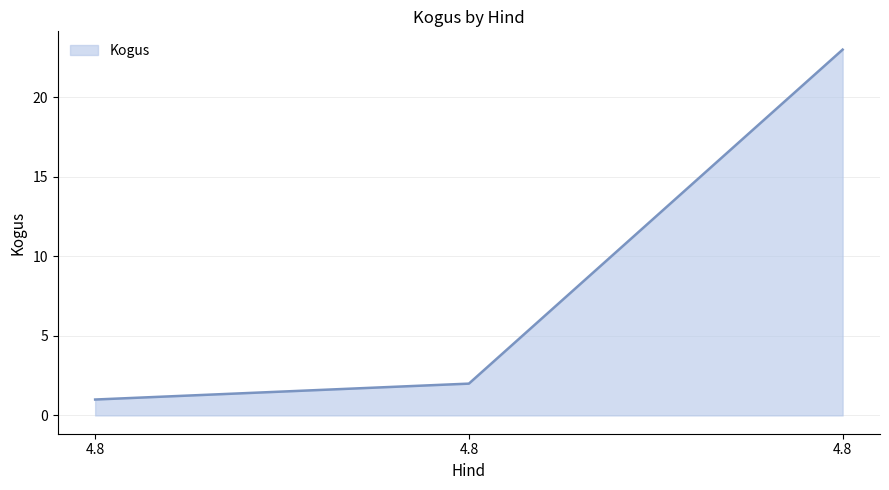

Count the number of categories in the chart.

3